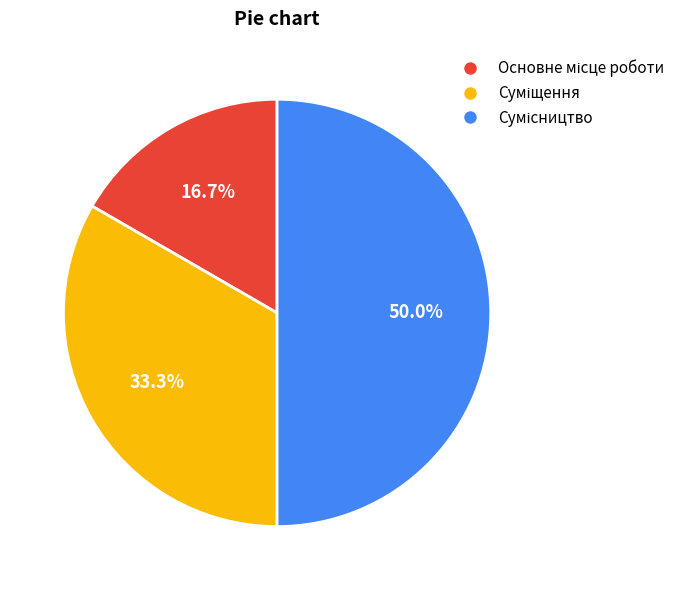

Count the number of slices in the pie.

3